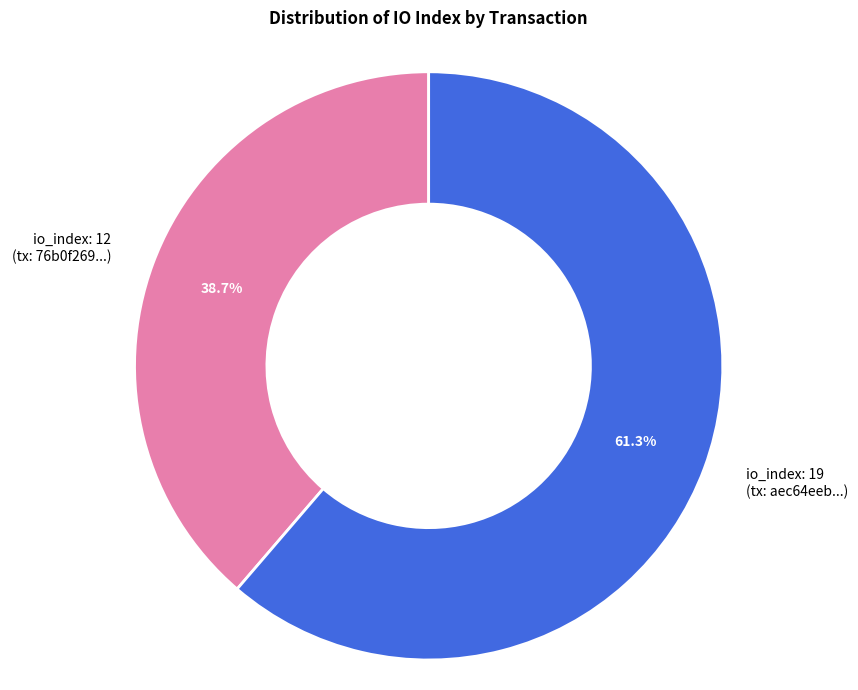

Does any single category account for the majority?

Yes